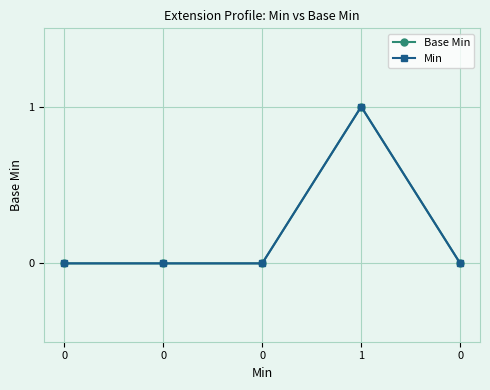

Is it true that Base Min equals 2 at 1?

False